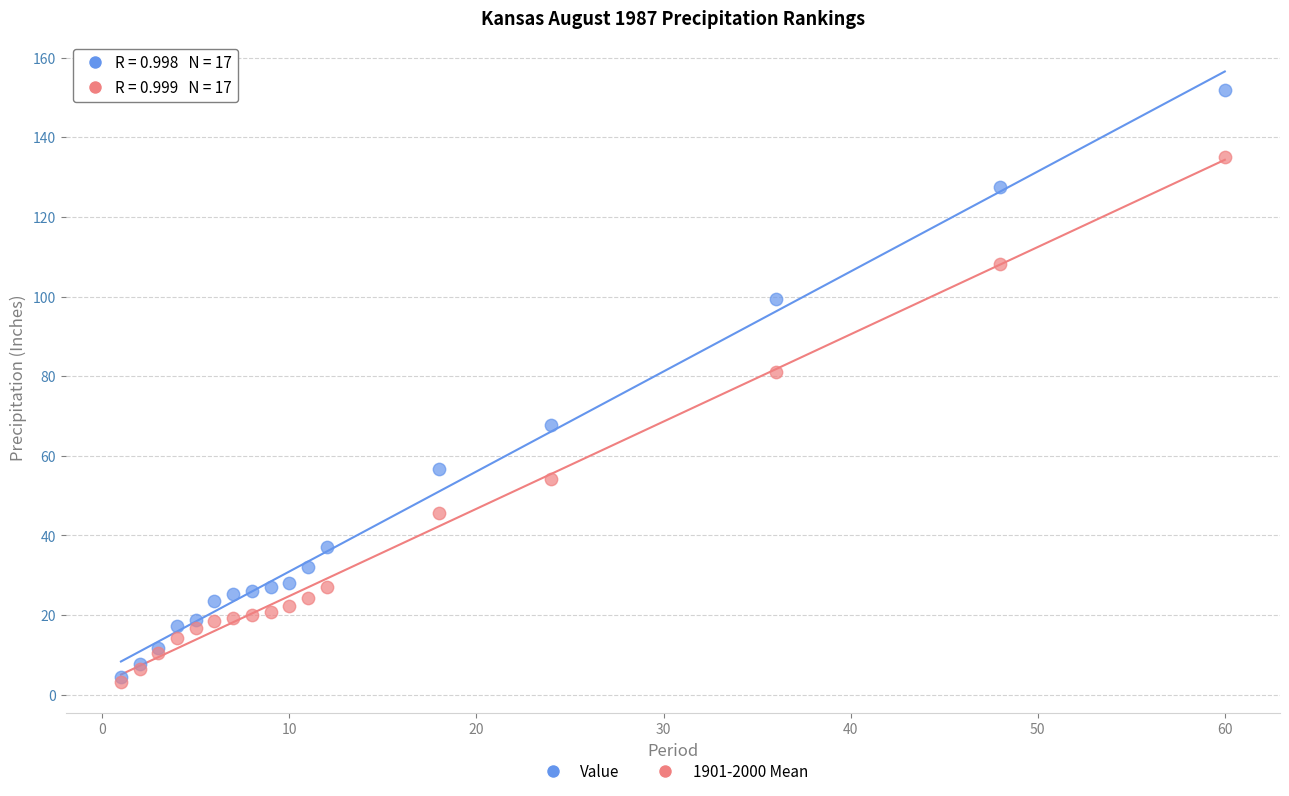

In the Value series, what Y value is closest to 78?

67.6